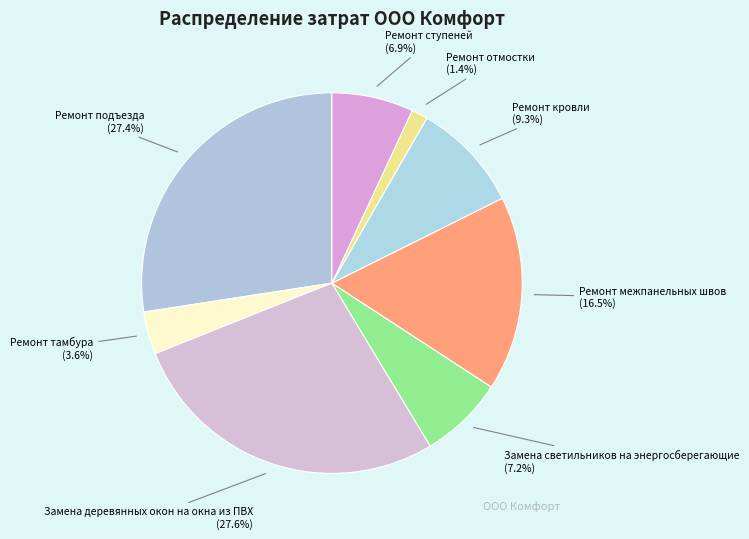

What is the ratio of the value at Замена деревянных окон на окна из ПВХ to the value at Ремонт ступеней?

4.0